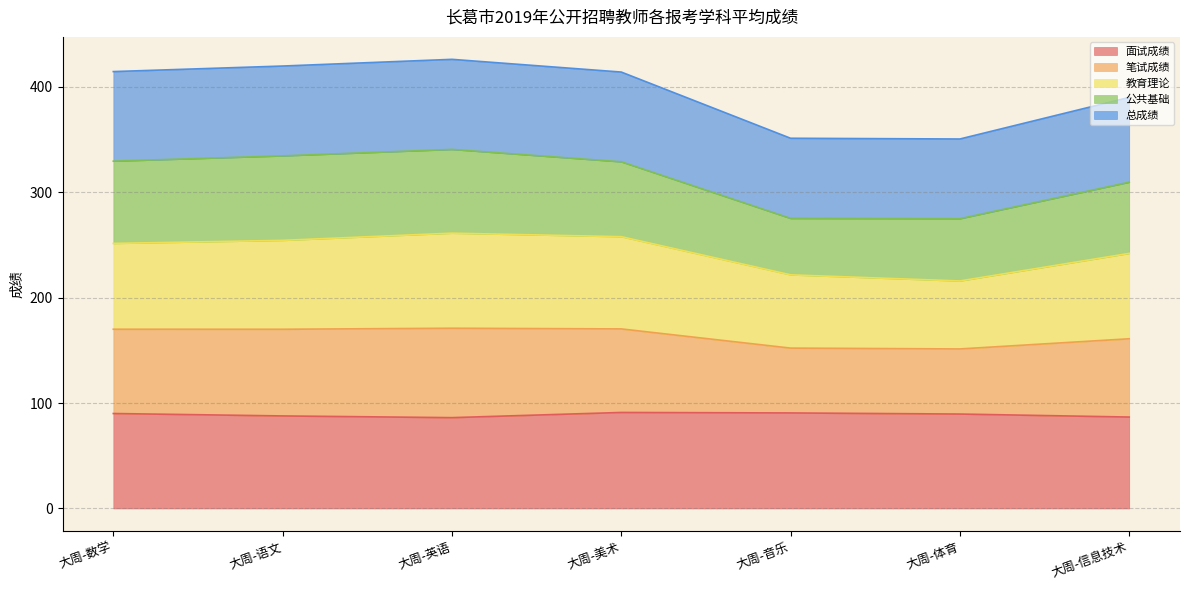

In 面试成绩, how many points are lower than both neighbors (excluding endpoints)?

1